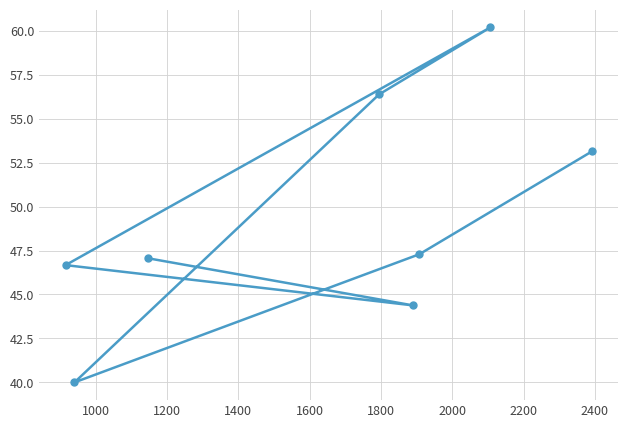

What is the difference between the maximum and minimum values?

20.2